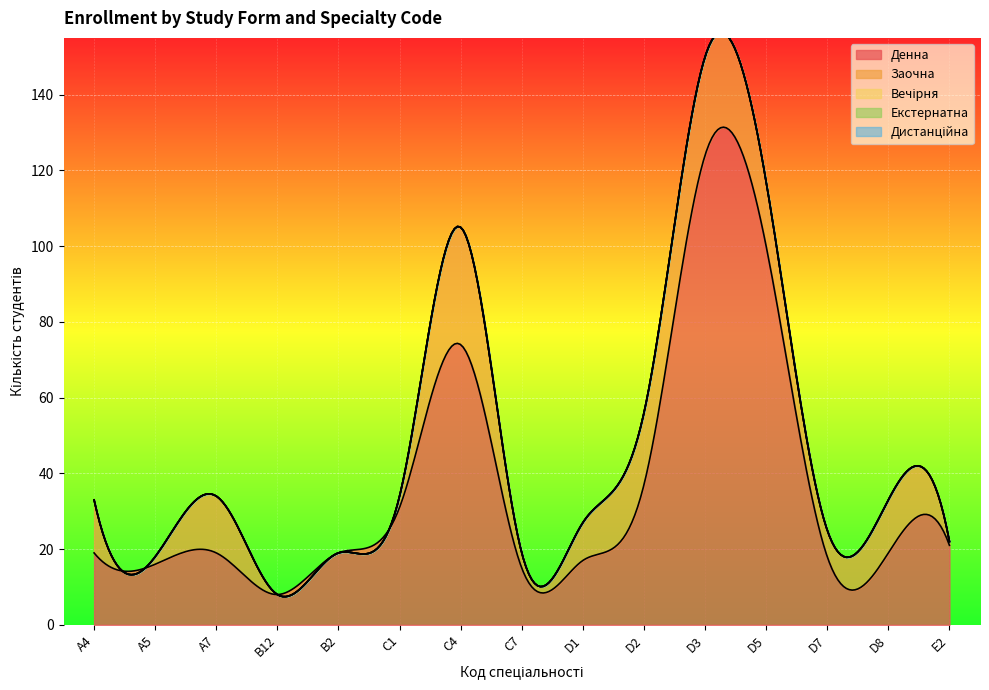

True or false: Дистанційна and Заочна cross at least once.

False